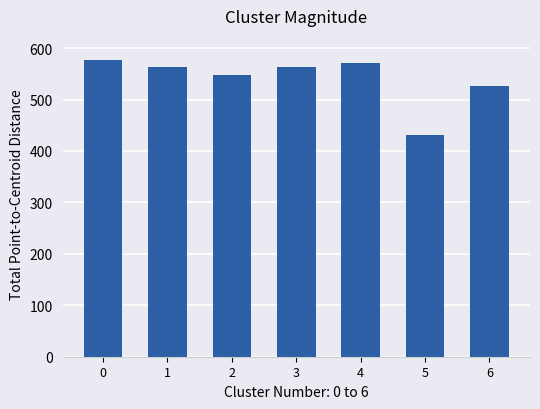

Which has a higher value, 2 or 4?

4